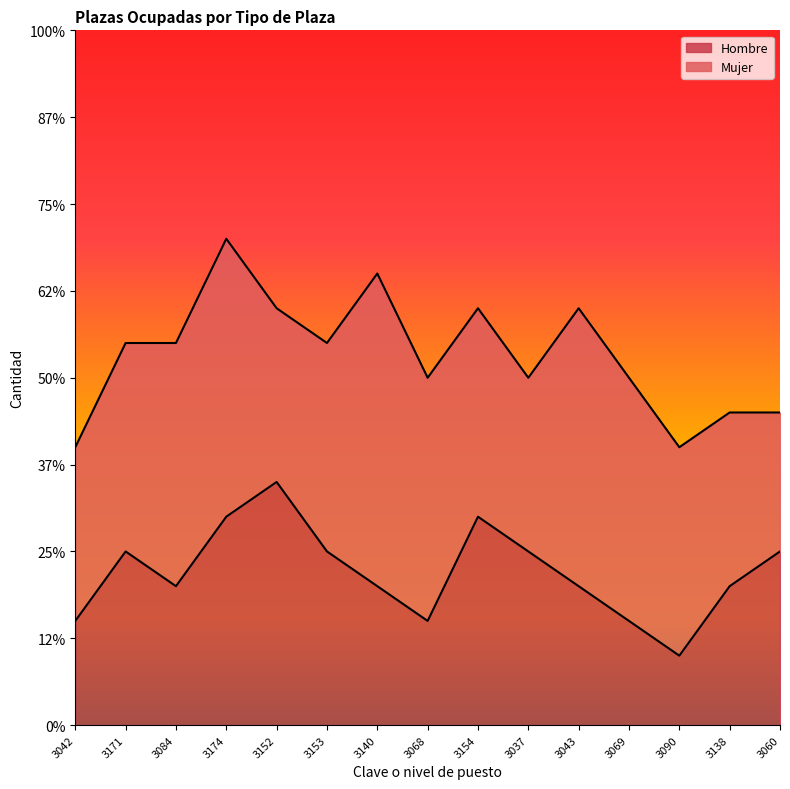

What are all the series names shown in the legend?

Hombre, Mujer